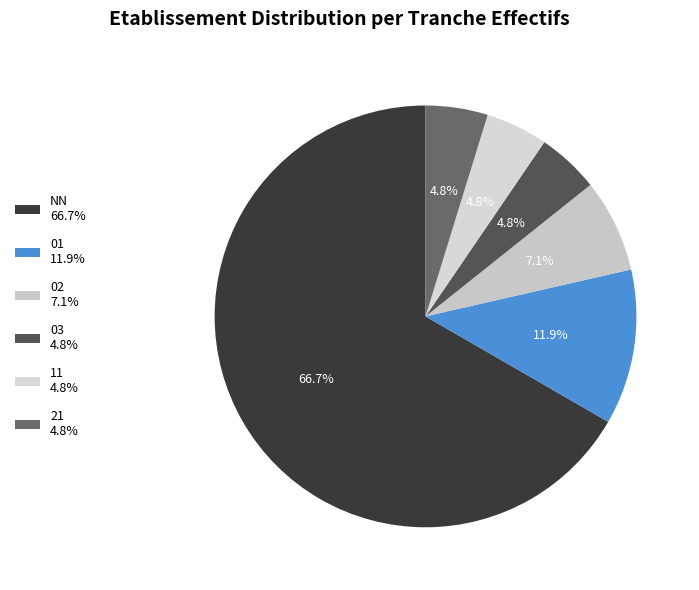

To the nearest percent, what portion does 01 represent?

12%